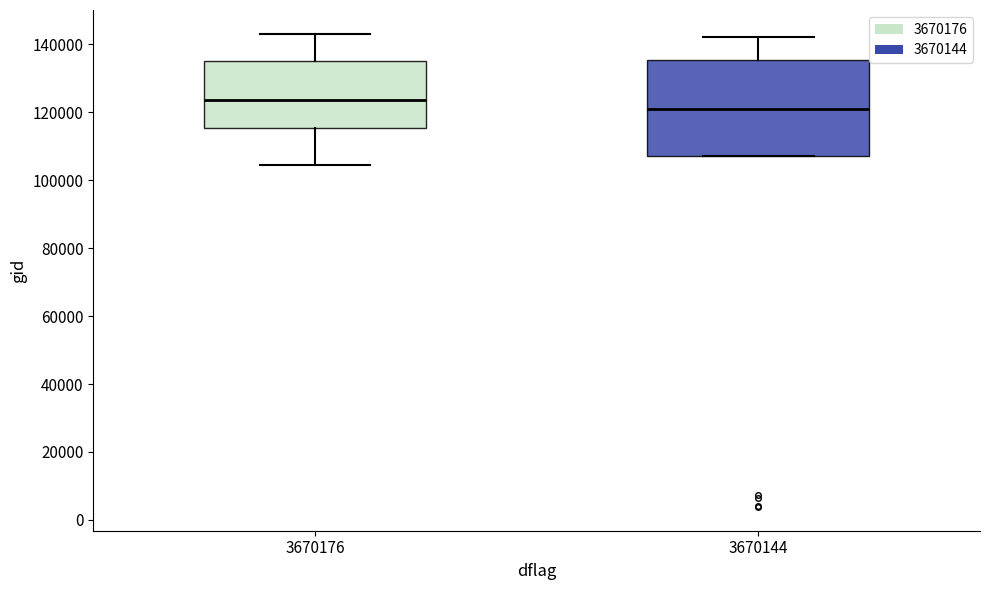

Which box has the highest median line?

3670176